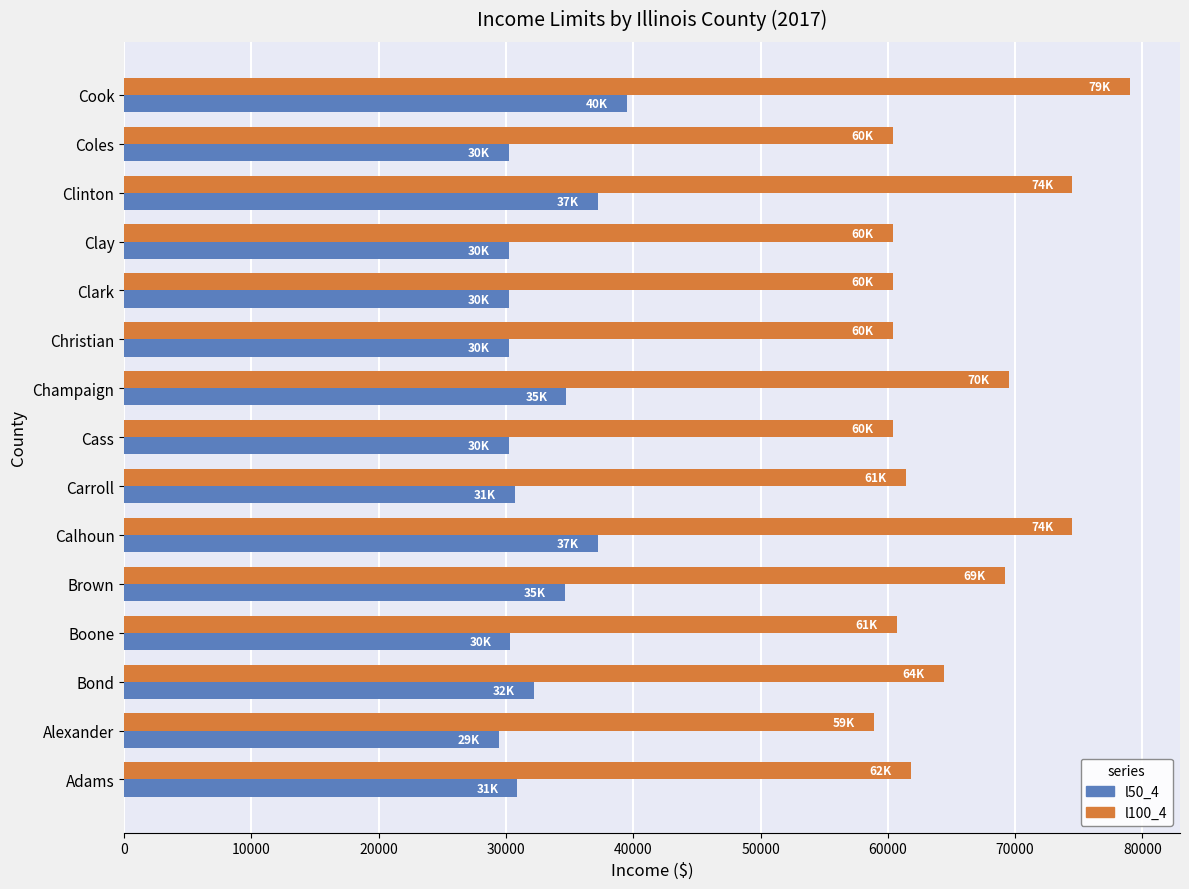

Which series has the widest spread of values?

l100_4